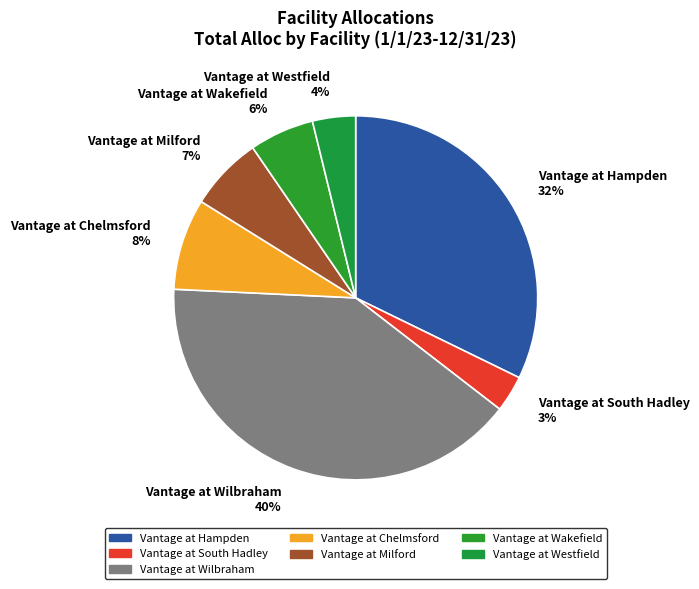

Is there any slice that represents more than half of the pie?

No